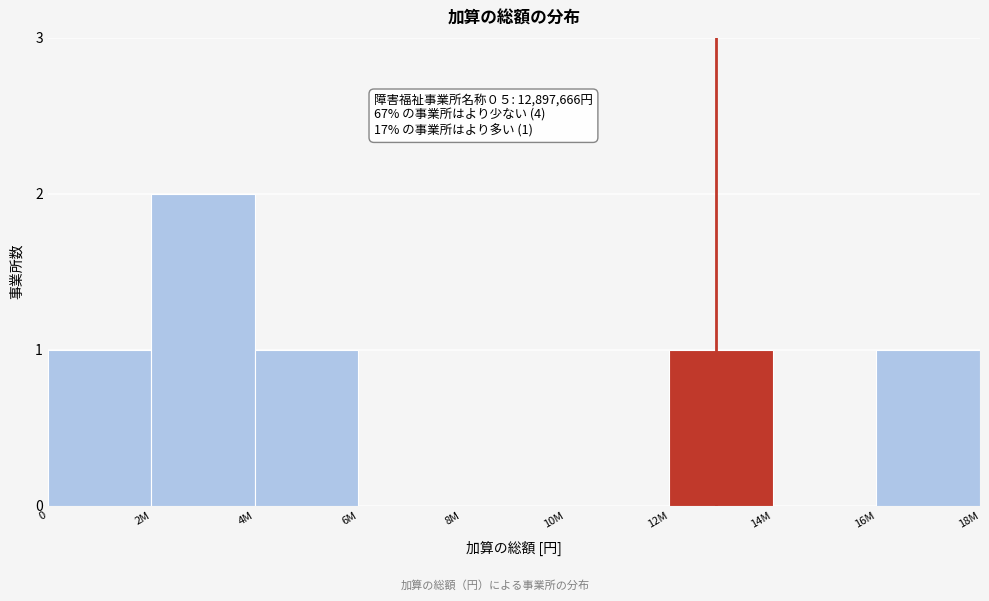

Reading left to right, transcribe all the data shown in this chart.

0=1	2M=2	4M=1	6M=0	8M=0	10M=0	12M=1	14M=0	16M=1